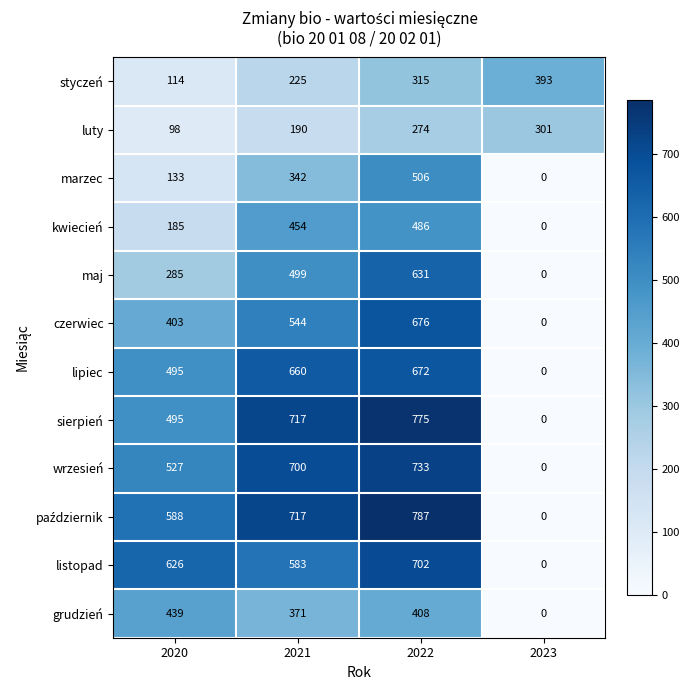

The kwiecień series shows 665 at 2021. True or false?

False